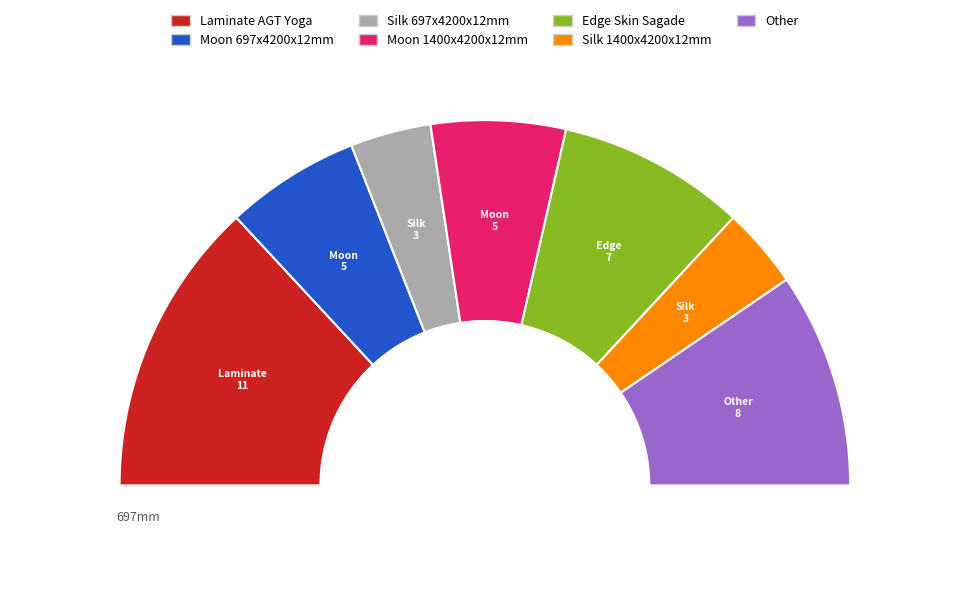

What percentage is the Moon 1400x4200x12mm slice, to the nearest percent?

12%